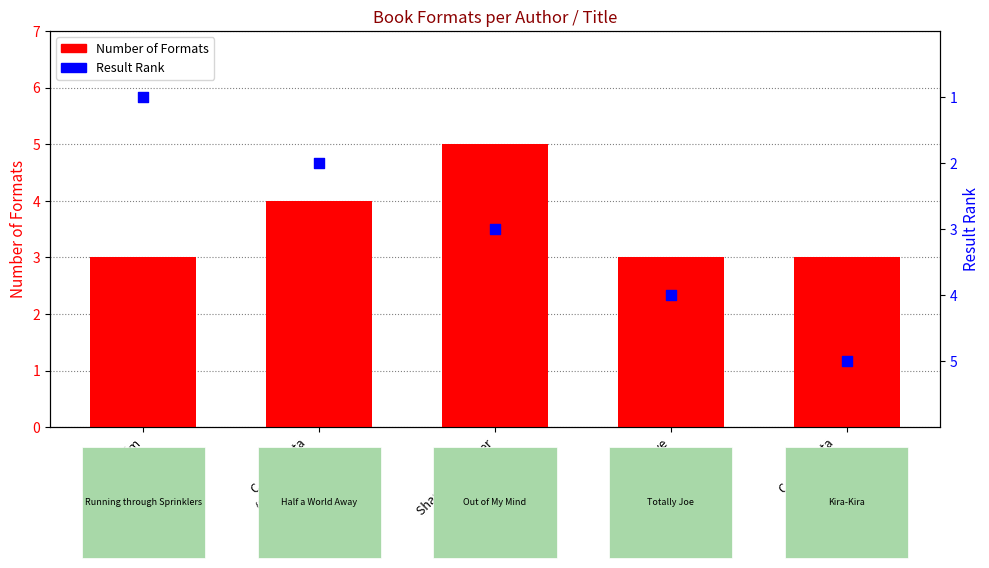

What are all the series names shown in the legend?

Number of Formats, Result Rank